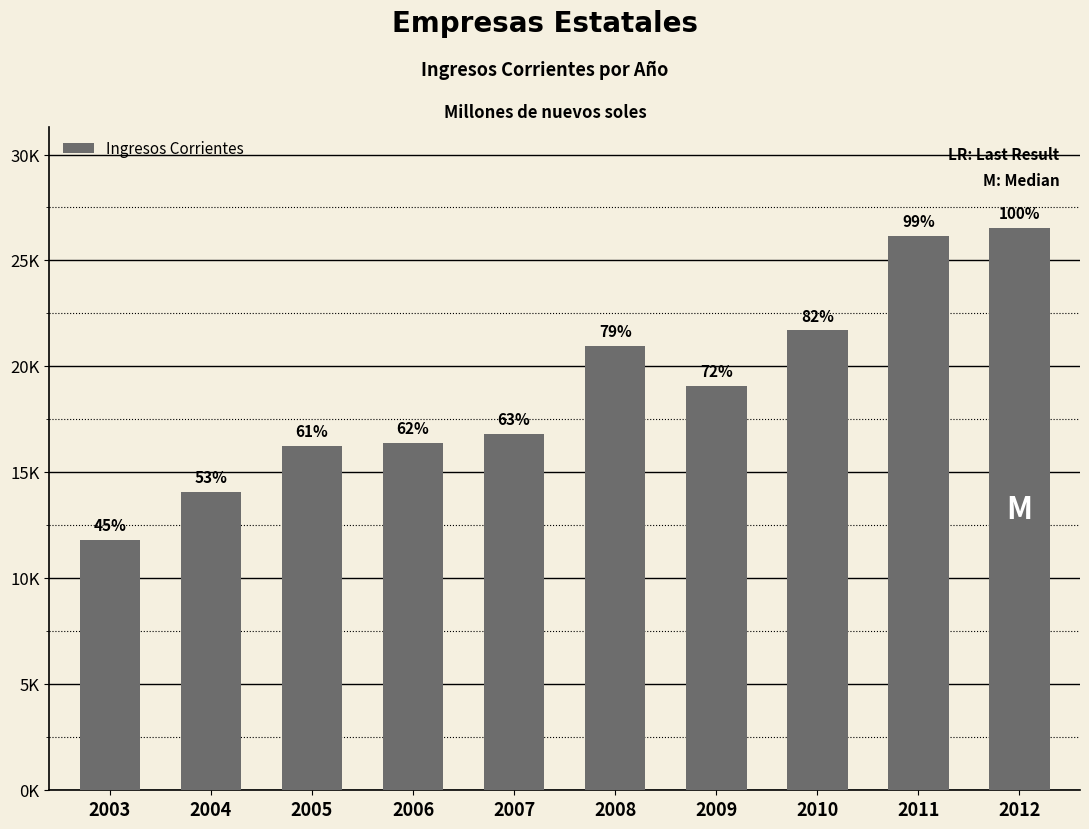

What is the sum of all values?

189822.2